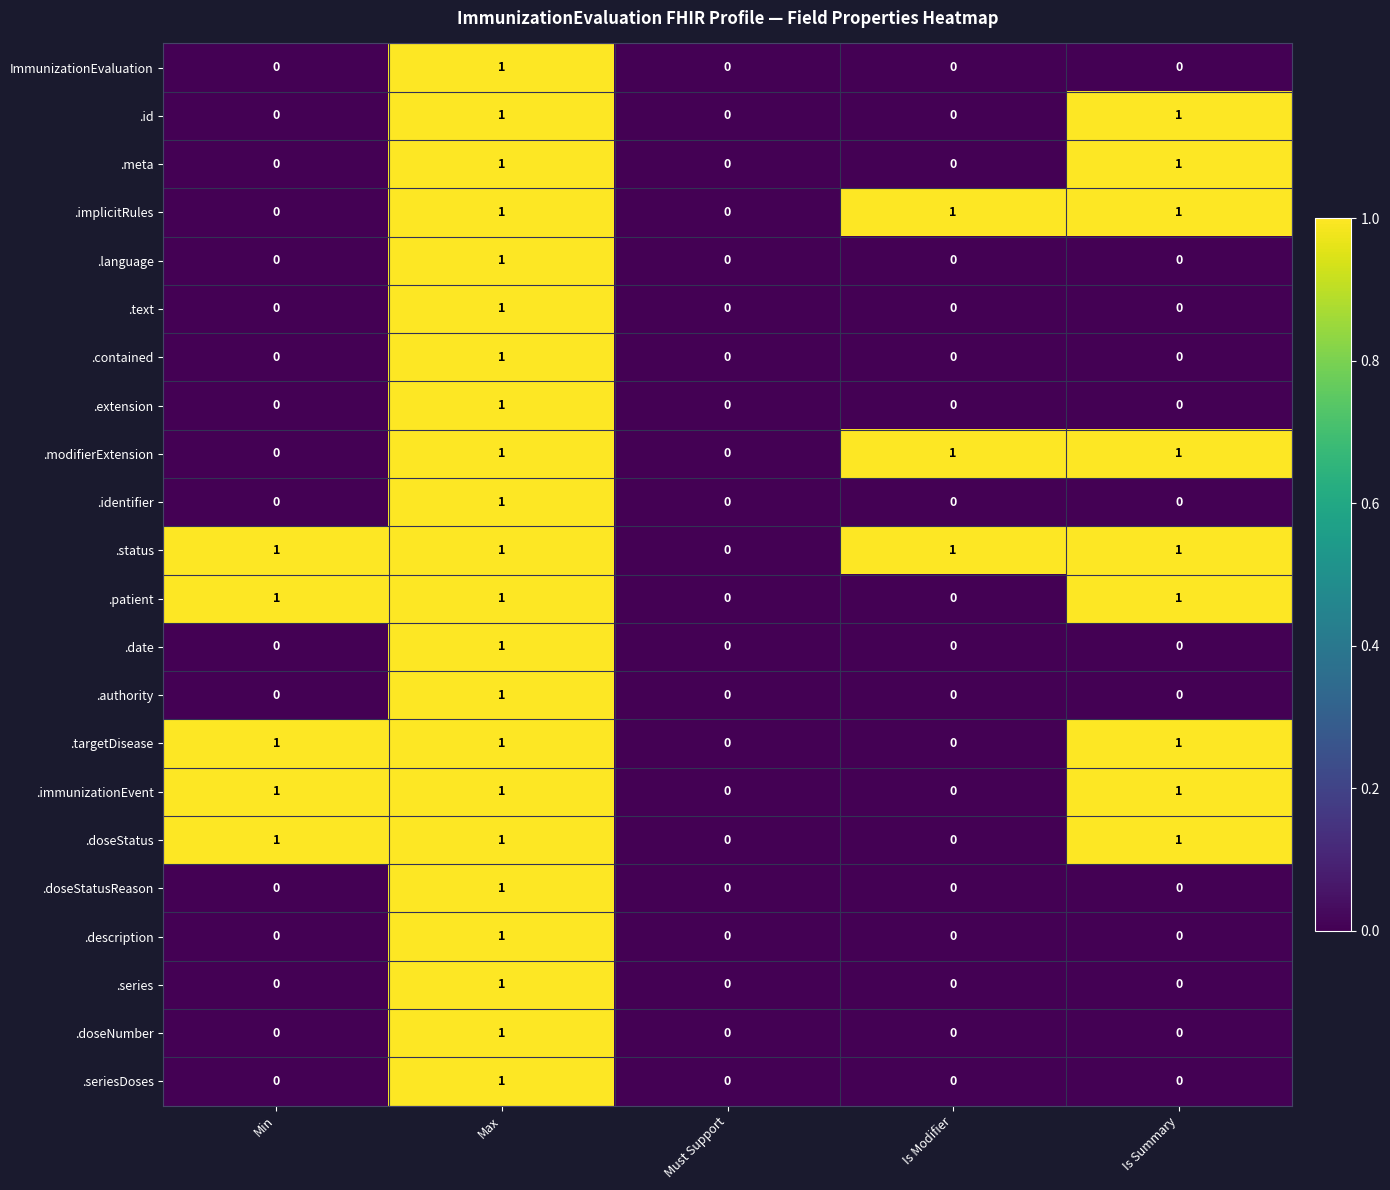

Which series has the largest total across all categories?

.status